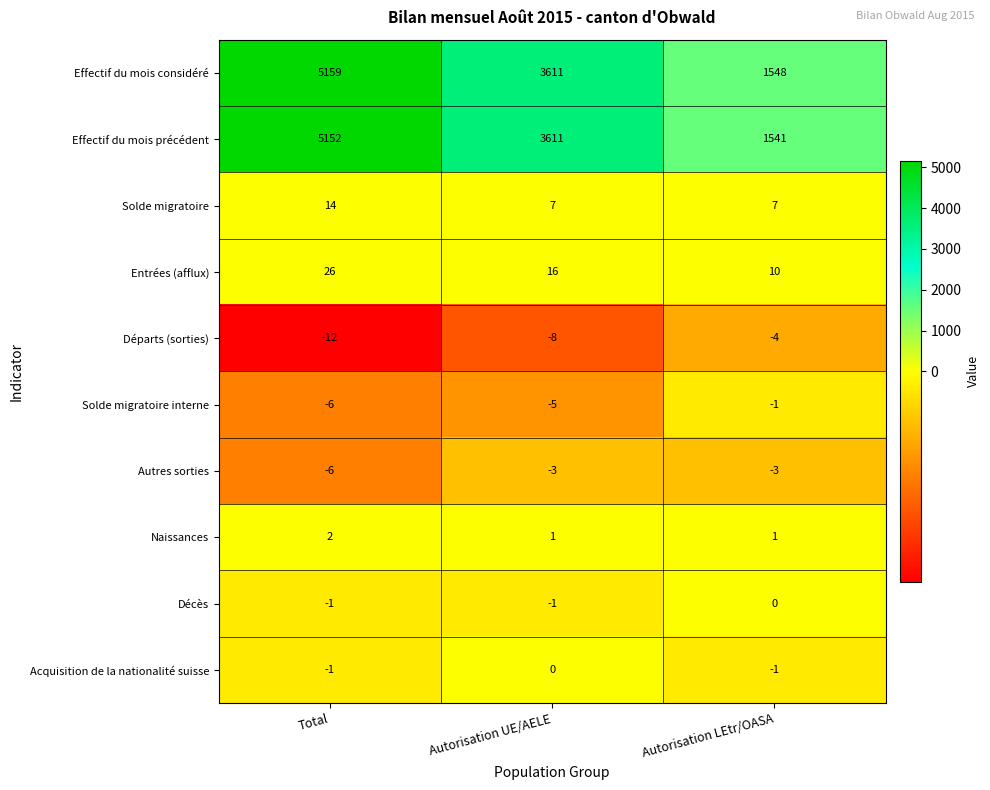

Which category has the highest value across all series?

Total